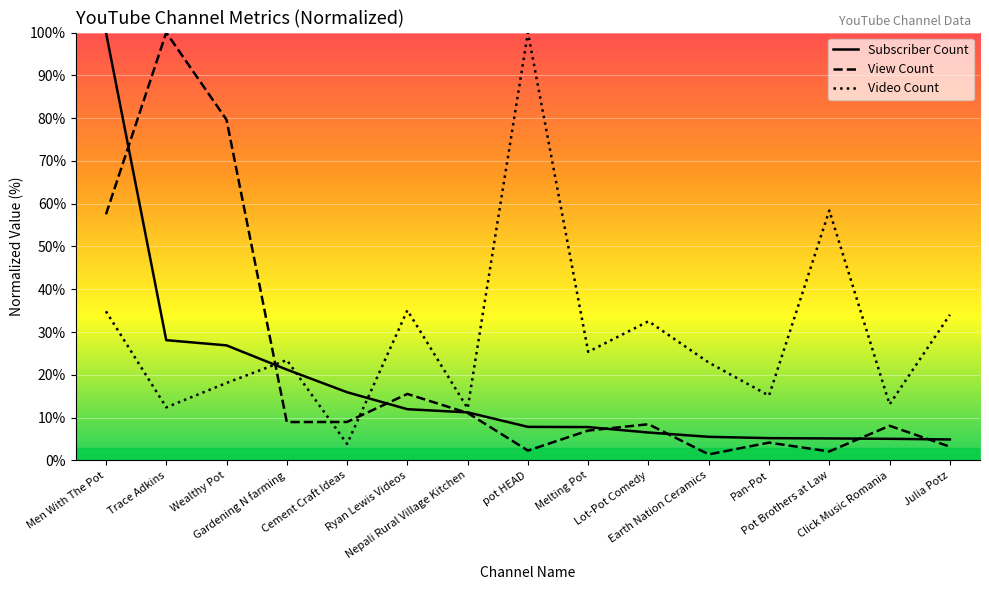

Where does the View Count series first go above 8?

Men With The Pot